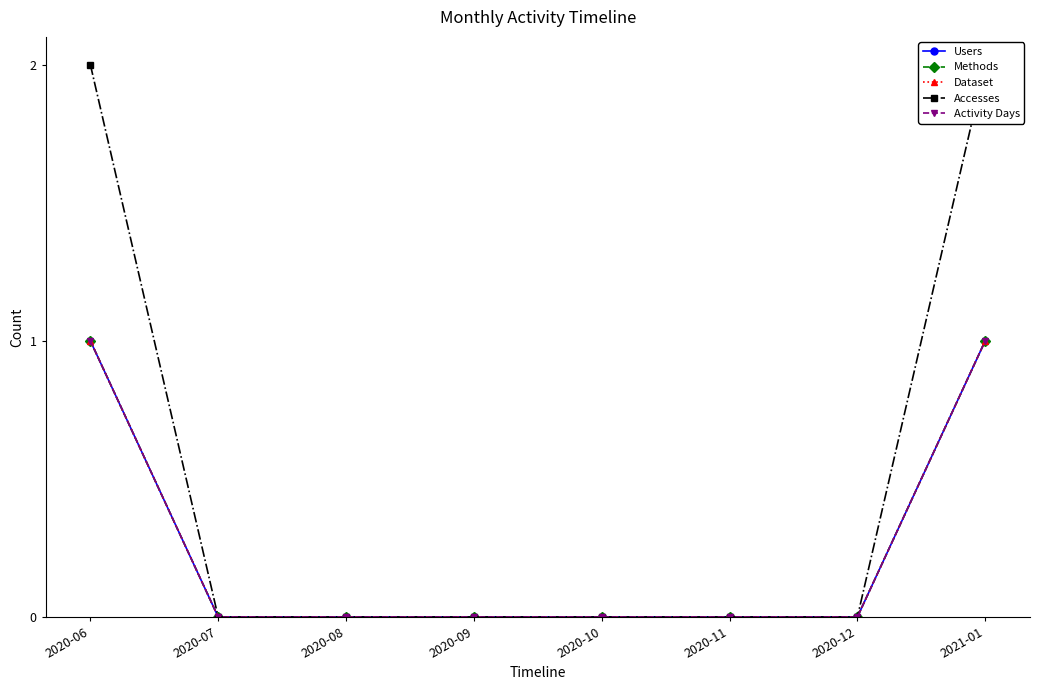

What is the label of the 6th point from the right?

2020-08